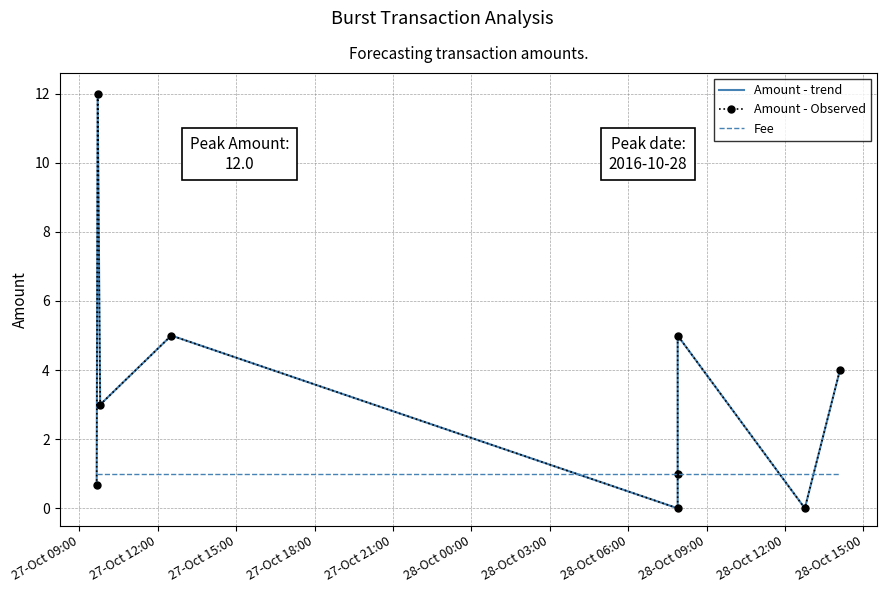

What is the maximum value shown in the chart?

12.0